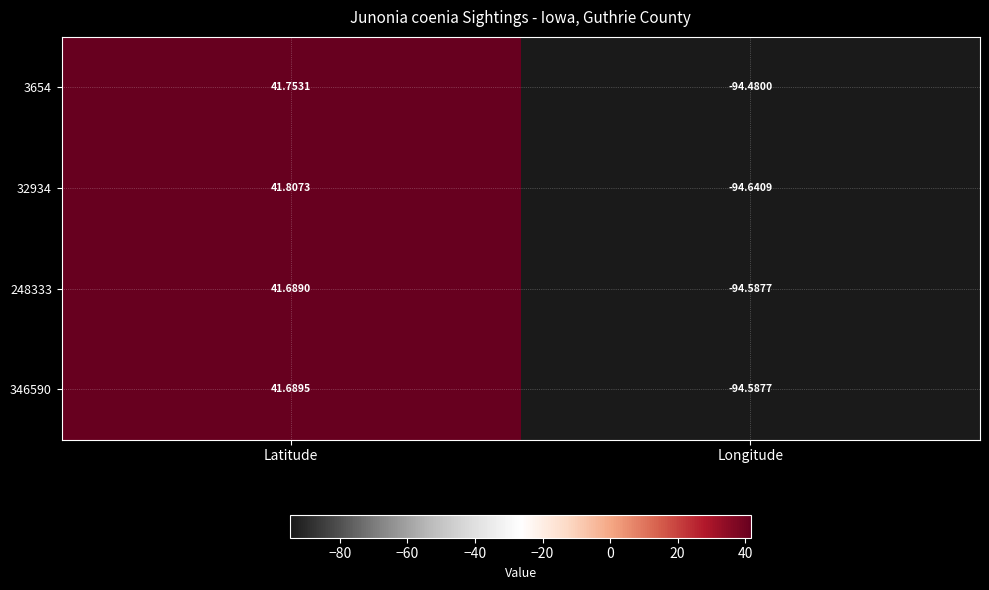

At which label is 3654 closest to -26?

Latitude